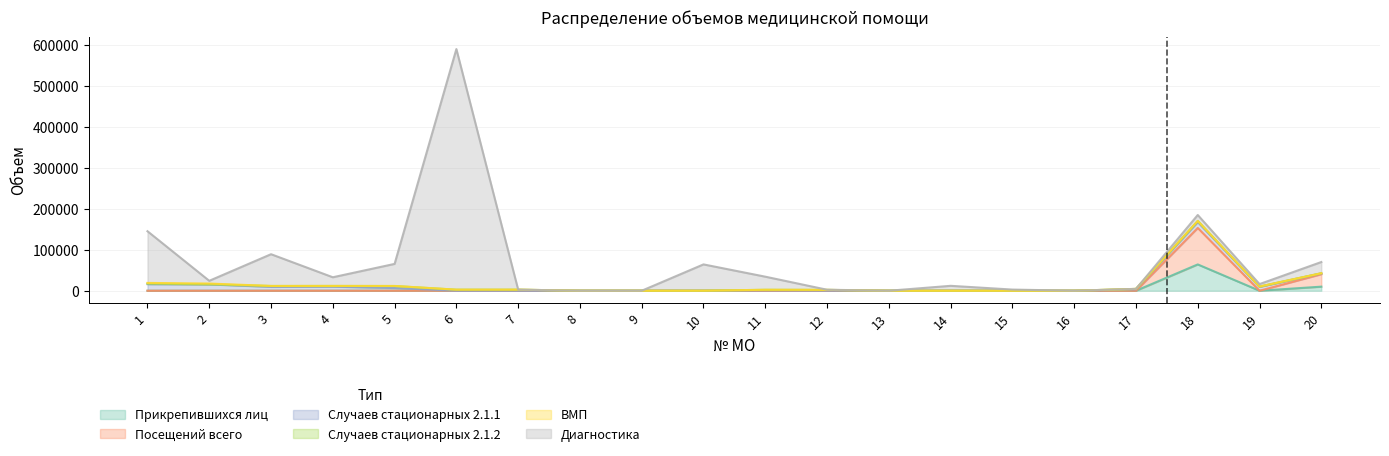

True or false: Посещений всего and ВМП cross at least once.

True